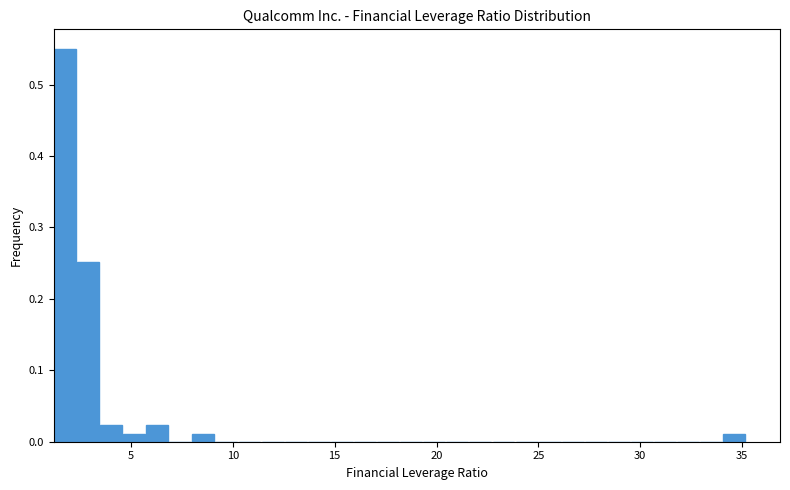

Read against the x-axis, roughly where is the centre of the tallest bar?

1.5